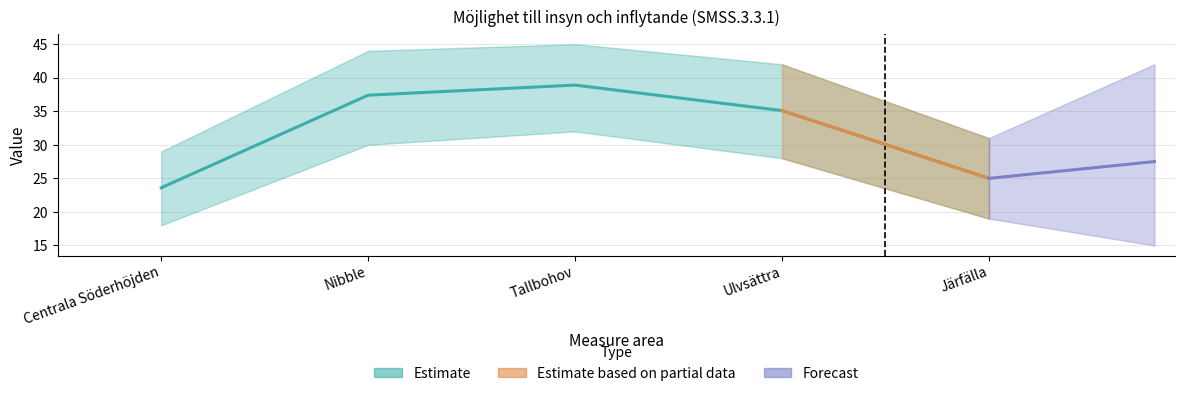

Which has a higher value, Nibble or Ulvsättra?

Nibble